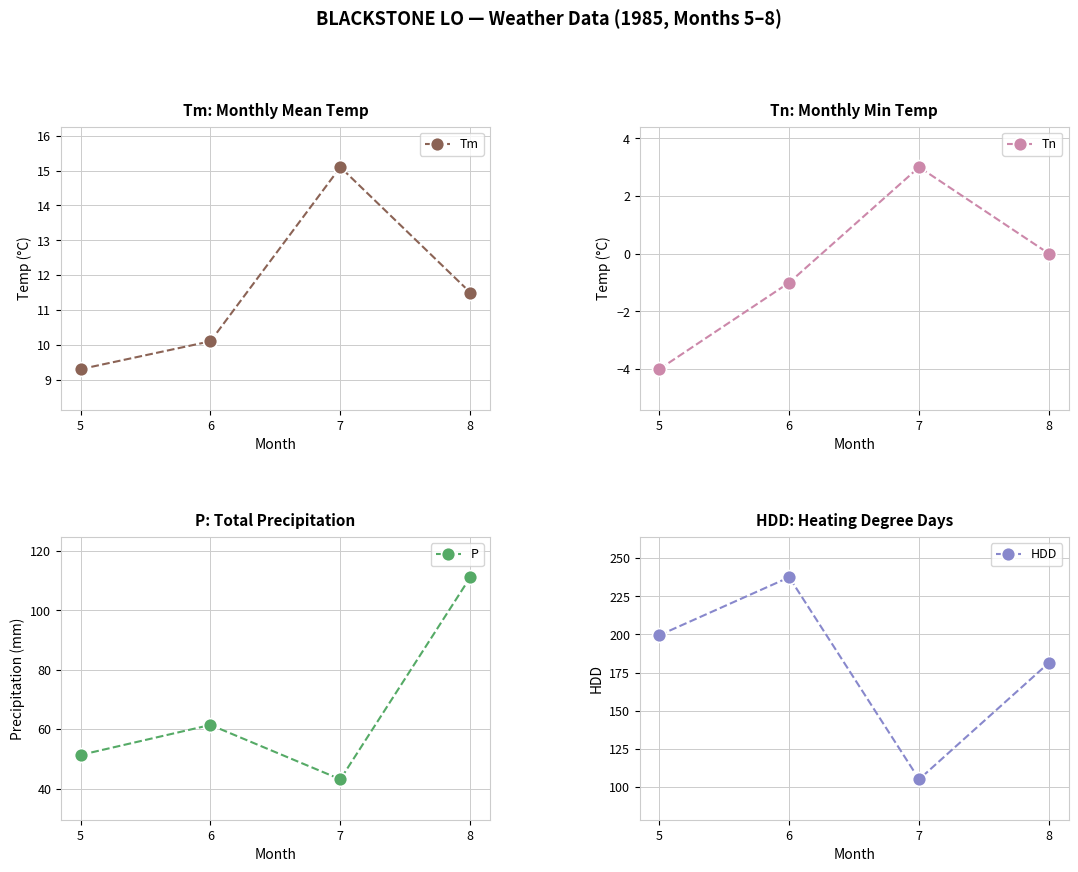

What is the lowest value of the Tm series?

9.3